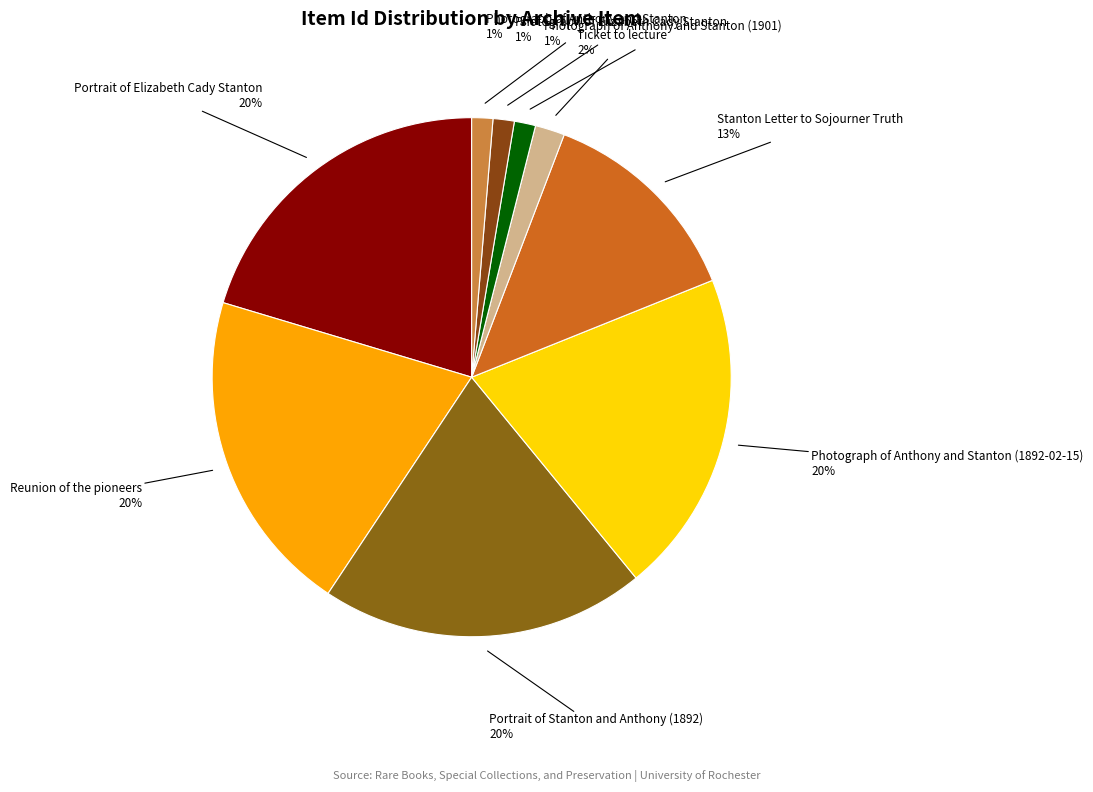

How many slices are in this pie chart?

9